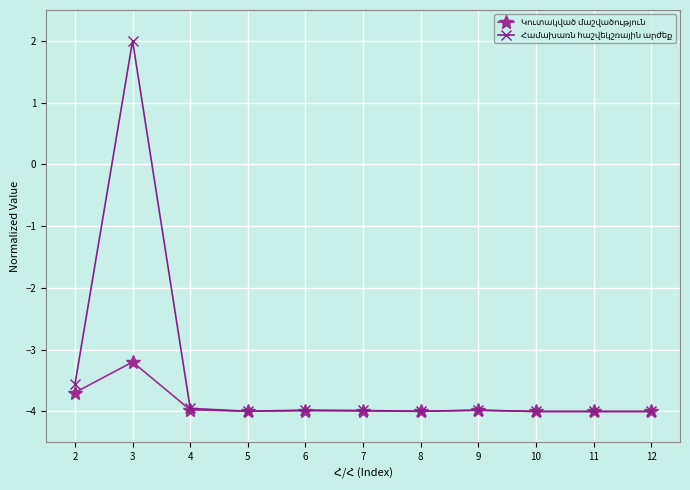

At which category is the sum across all series the highest?

3